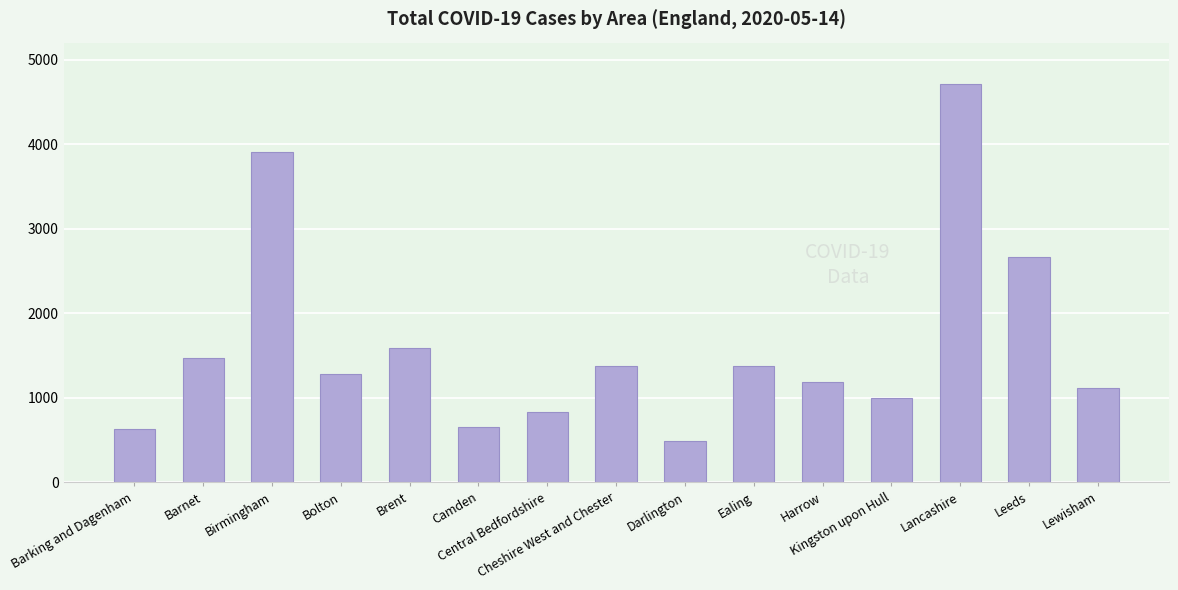

How many categories are shown in the chart?

15